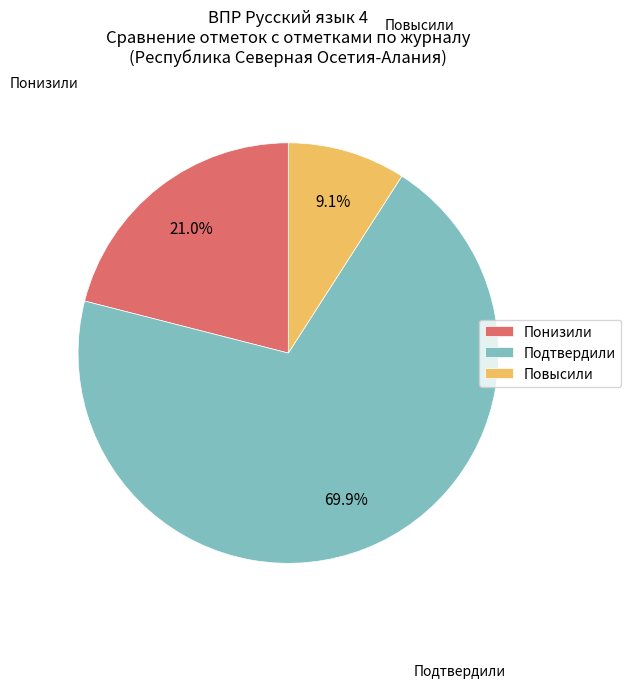

Is it true that Понизили is 9% of the pie?

False